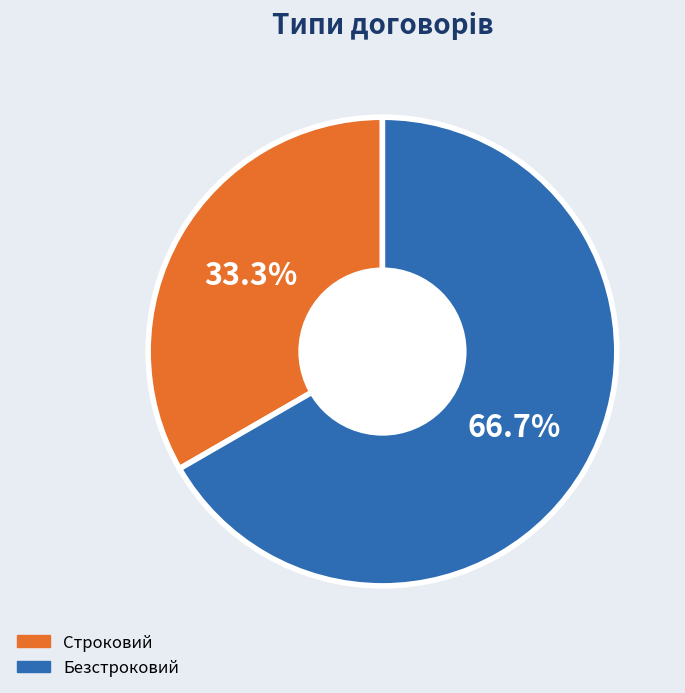

Count the number of slices in the pie.

2